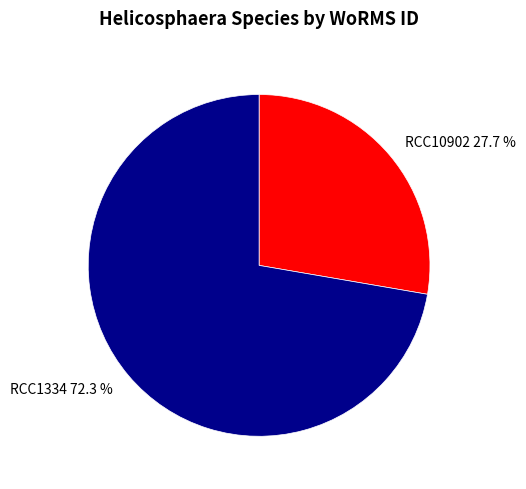

Rank the categories by value from lowest to highest.

RCC10902, RCC1334